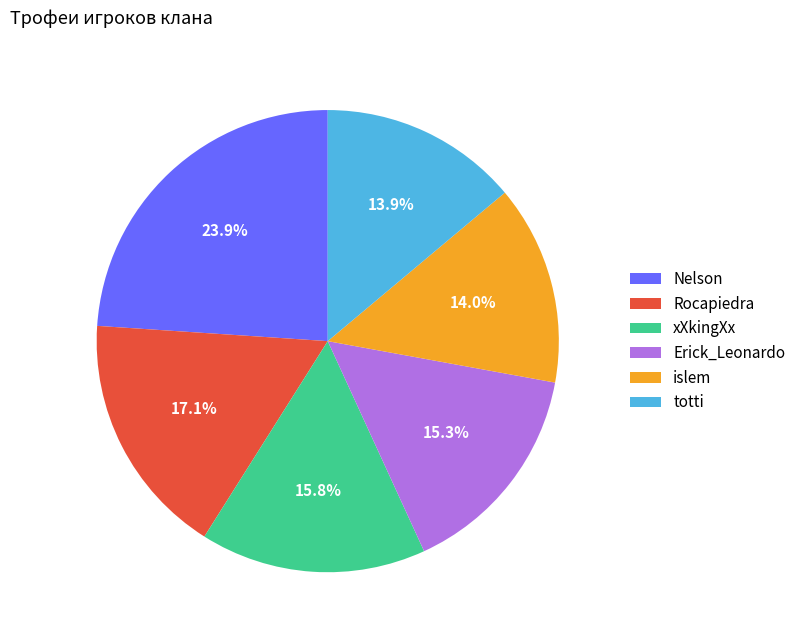

How many segments does this pie chart have?

6